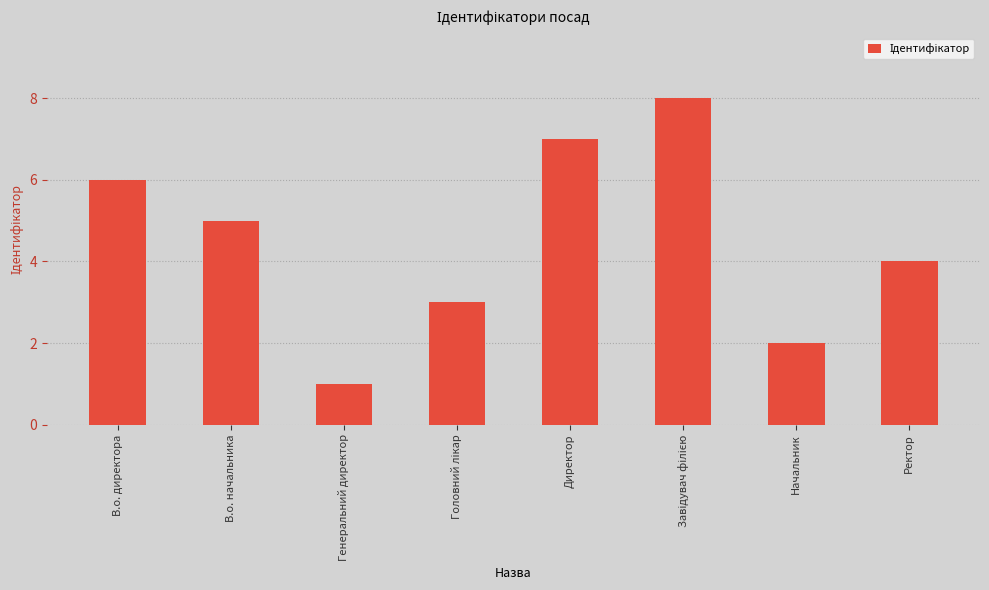

Does the chart contain stacked bars?

No